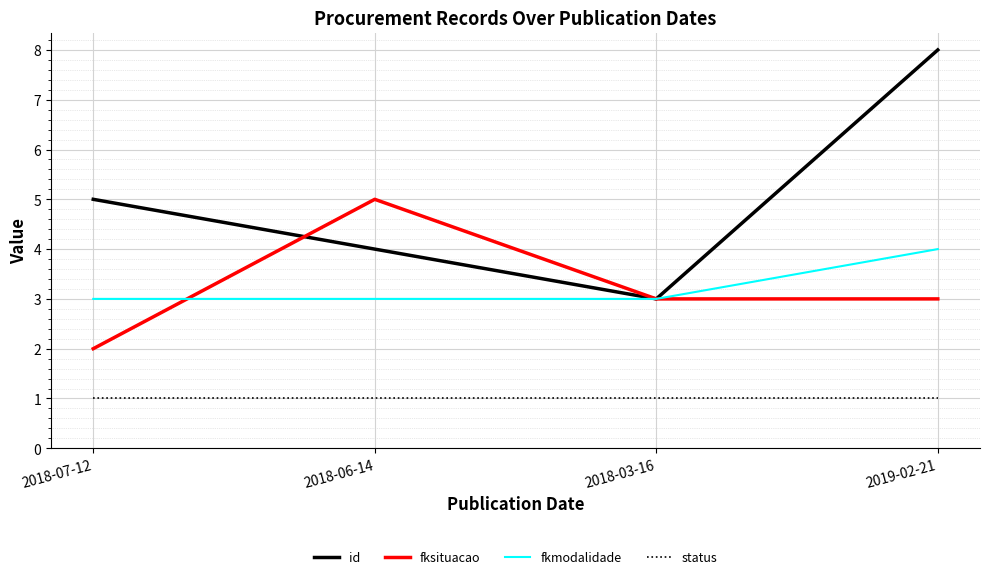

True or false: status has more than 1 points higher than both neighbors.

False